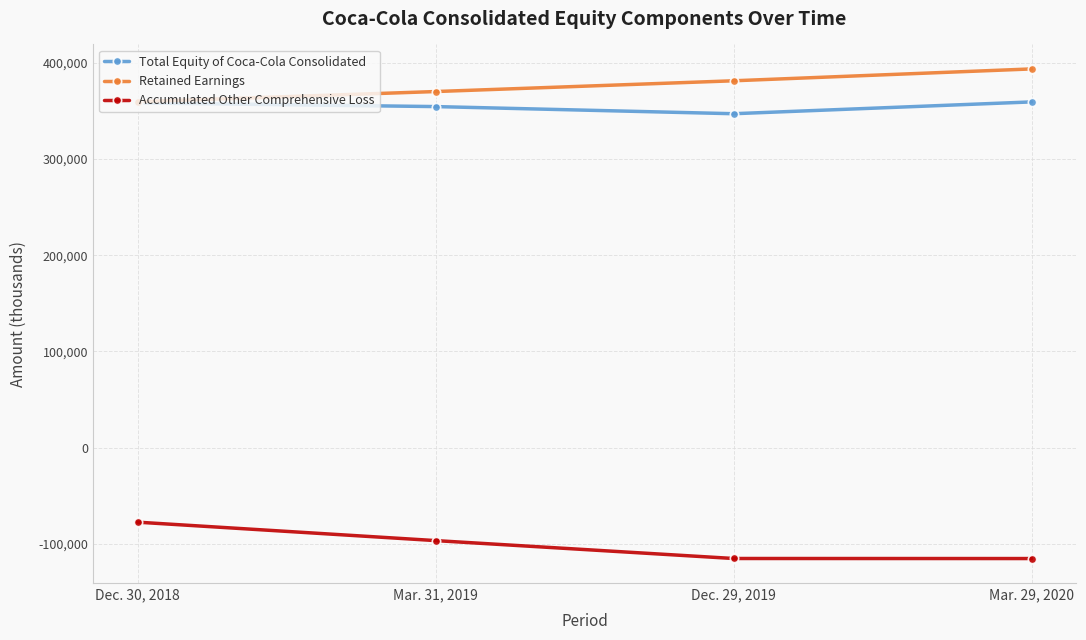

In Total Equity of Coca-Cola Consolidated, how many points are lower than both neighbors (excluding endpoints)?

1